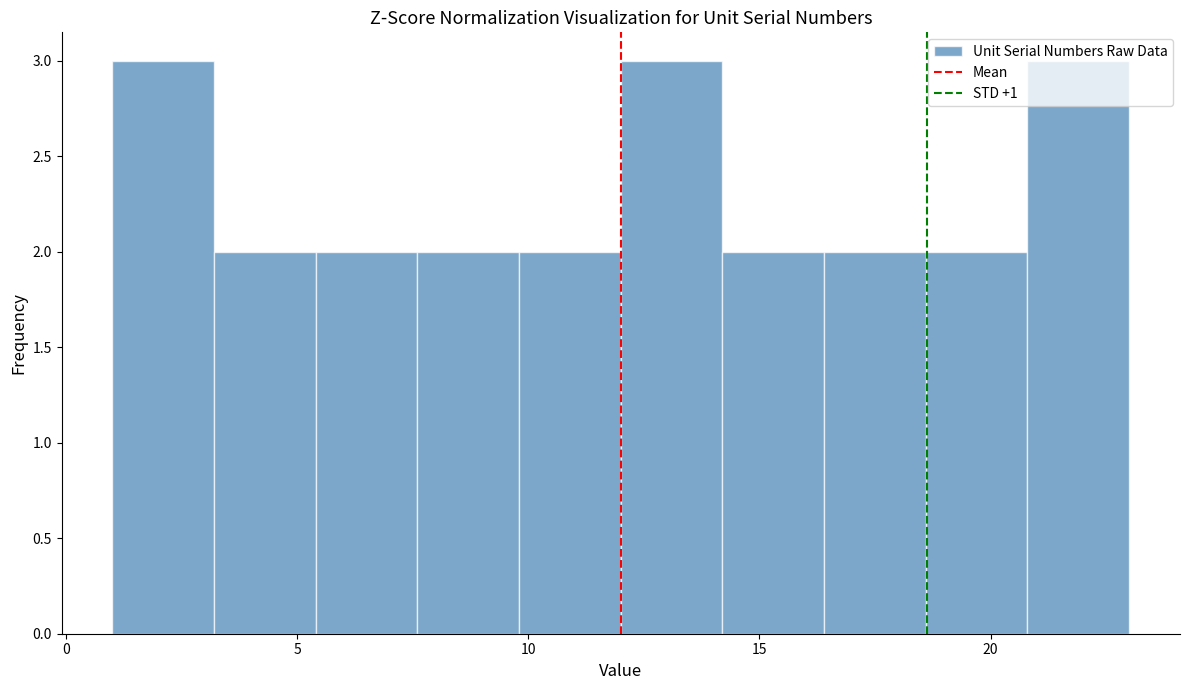

Reading left to right, transcribe this chart: for each bar, give the range it covers on the x-axis and its height. Neither the bar edges nor the heights are printed on the chart, so give them approximately, as read against the axes.

1.0 to 3.2: 3
3.2 to 5.4: 2
5.4 to 7.6: 2
7.6 to 9.8: 2
9.8 to 12.0: 2
12.0 to 14.2: 3
14.2 to 16.4: 2
16.4 to 18.6: 2
18.6 to 20.8: 2
20.8 to 23.0: 3